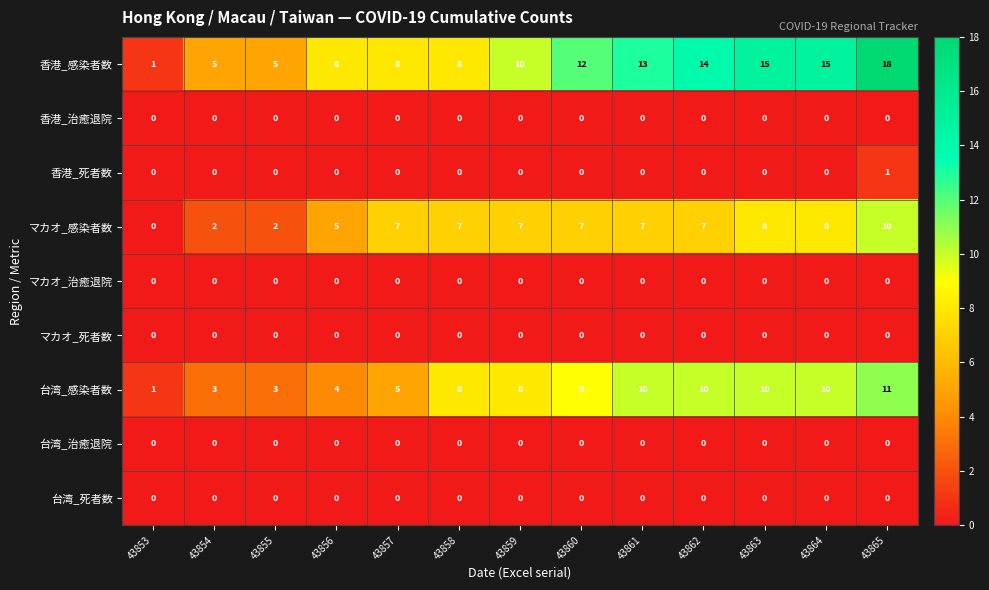

What is the greatest value displayed?

18